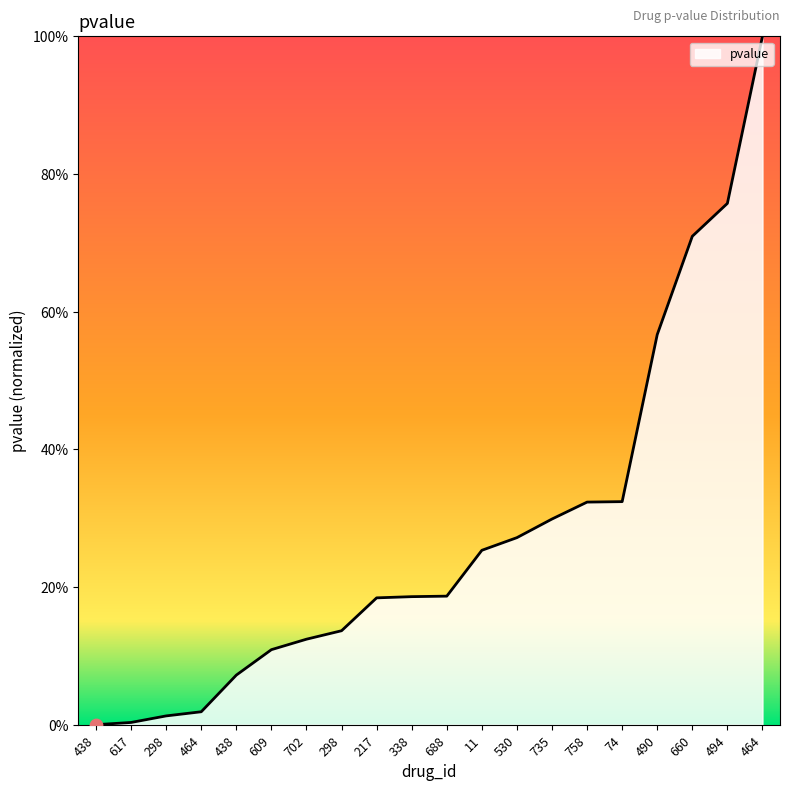

Between 735 and 660, which is larger?

660